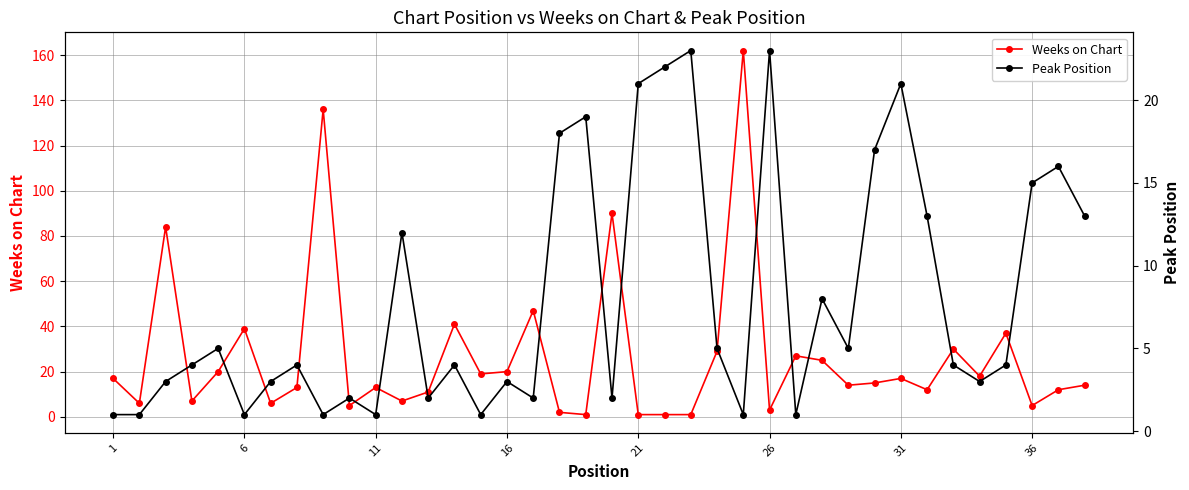

What is the highest value of the Weeks on Chart series?

162